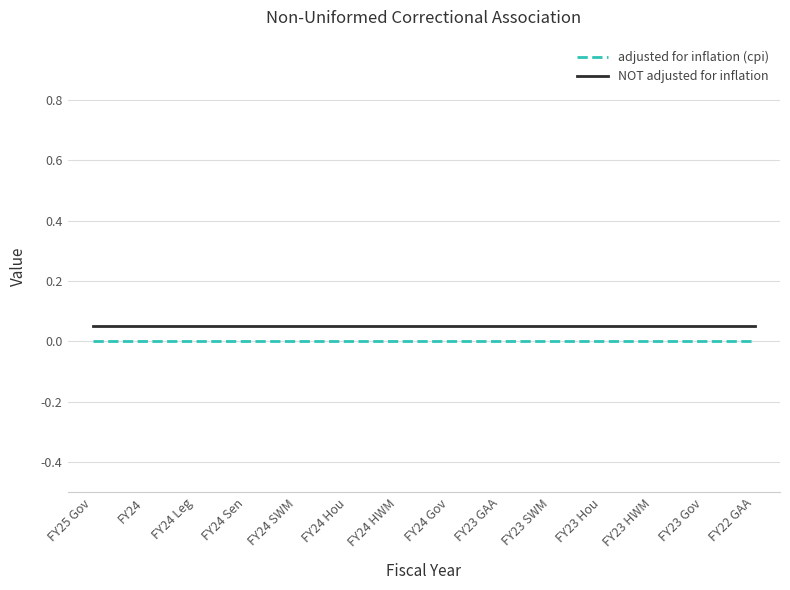

True or false: adjusted for inflation (cpi) and NOT adjusted for inflation cross at least once.

False